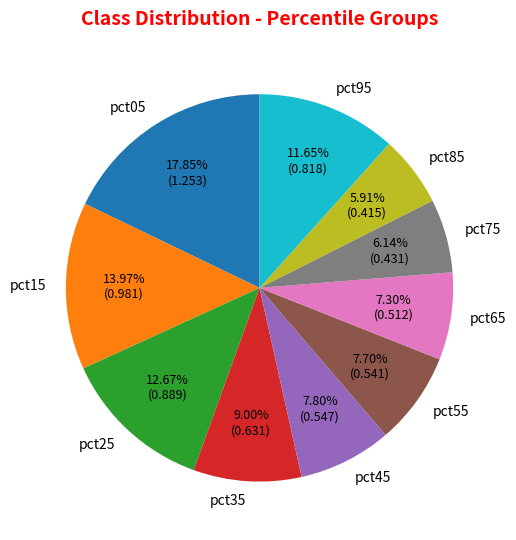

Is pct65 the majority of the pie?

No